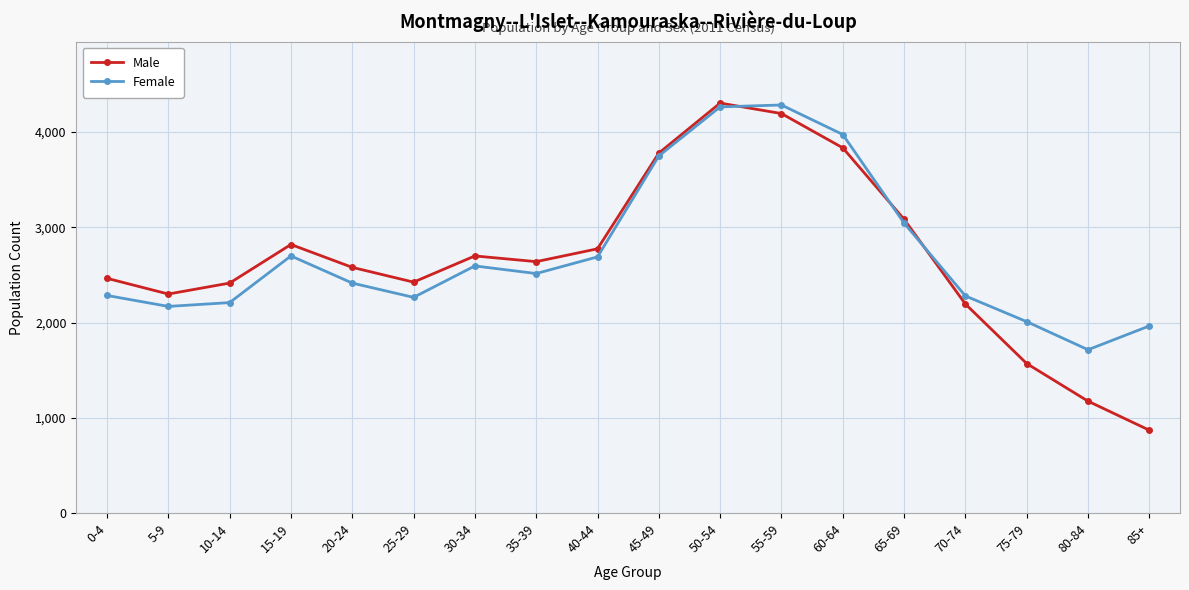

What are all the series names shown in the legend?

Male, Female